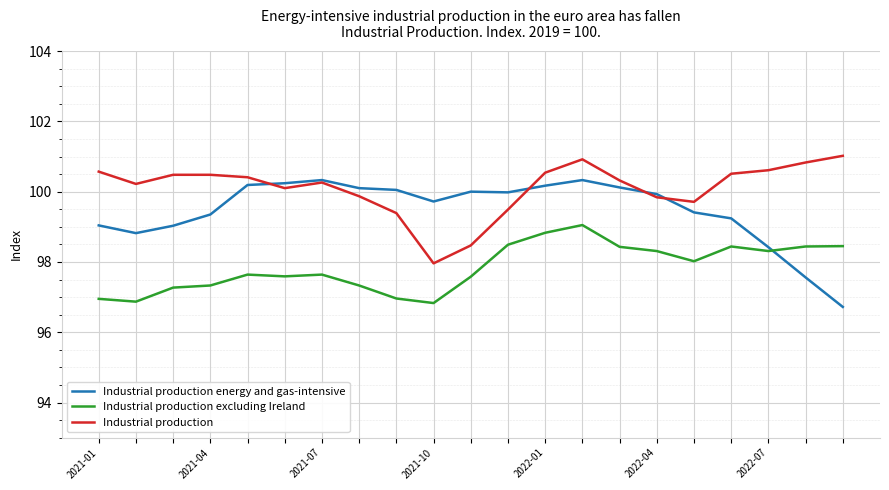

List the series in order of their overall mean, highest first.

Industrial production, Industrial production energy and gas-intensive, Industrial production excluding Ireland